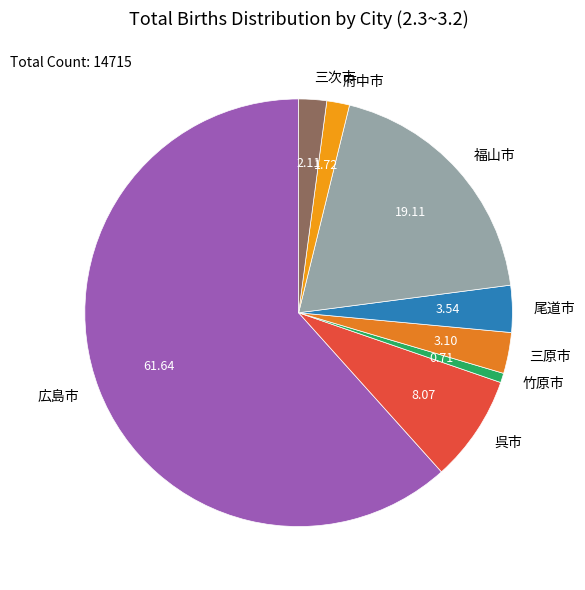

Between 広島市 and 三次市, which is larger?

広島市